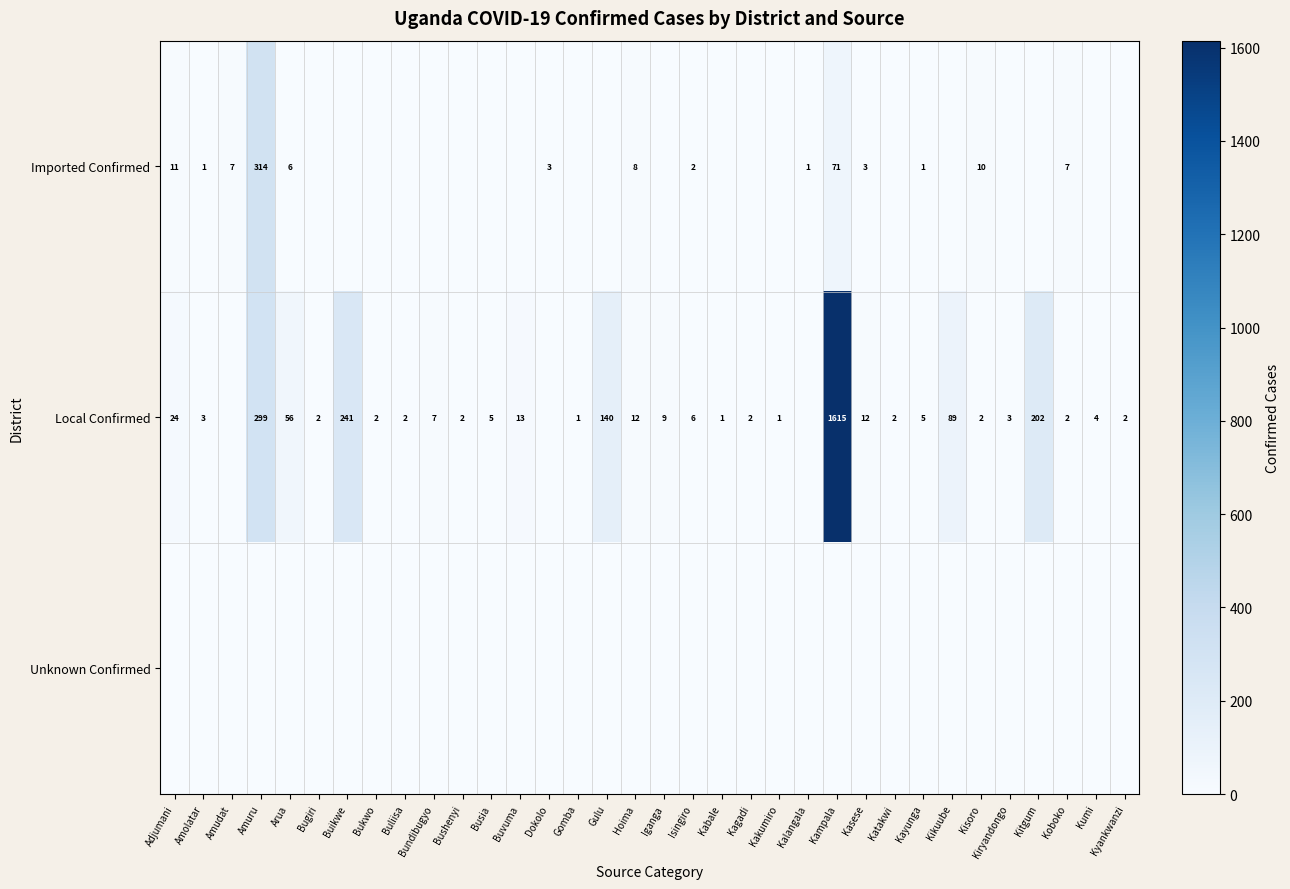

The value of Local Confirmed at Amuru is 299. True or false?

True